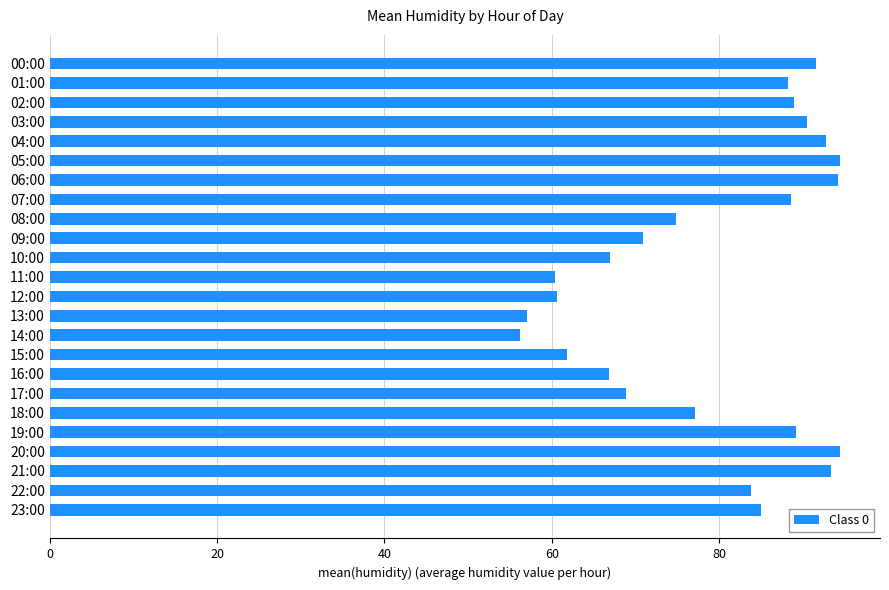

What is the average value?

79.0